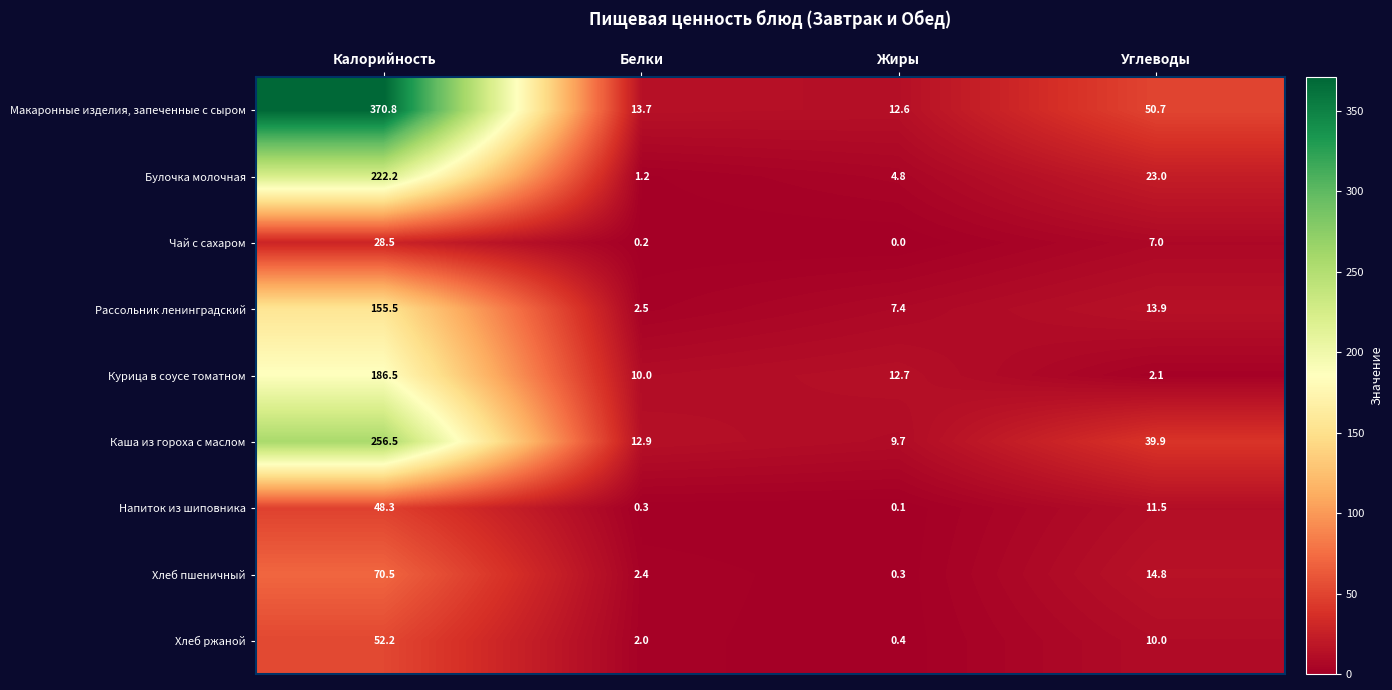

The value of Хлеб пшеничный at Углеводы is 3.8. True or false?

False